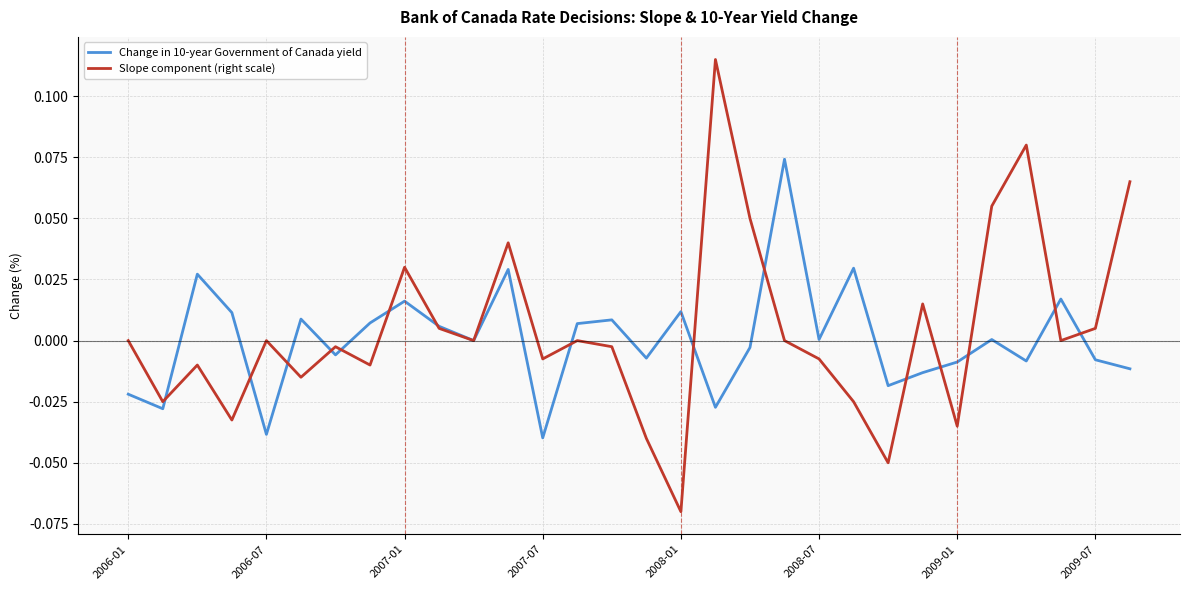

Which series has the widest spread of values?

Slope component (right scale)